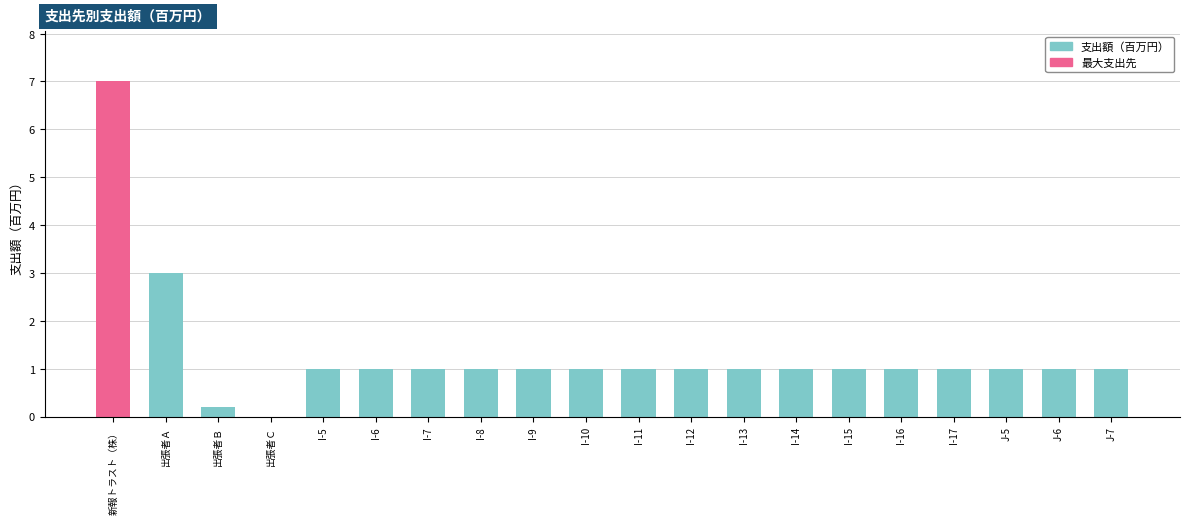

True or false: the data shows 1.0 at I-16.

True